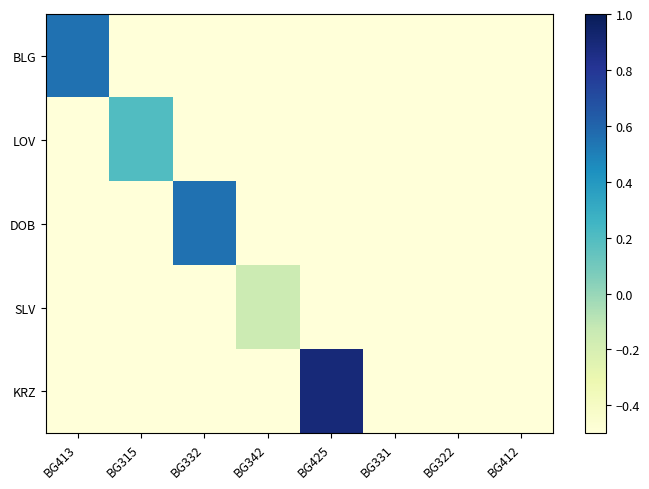

At how many categories does at least one series exceed 0?

4